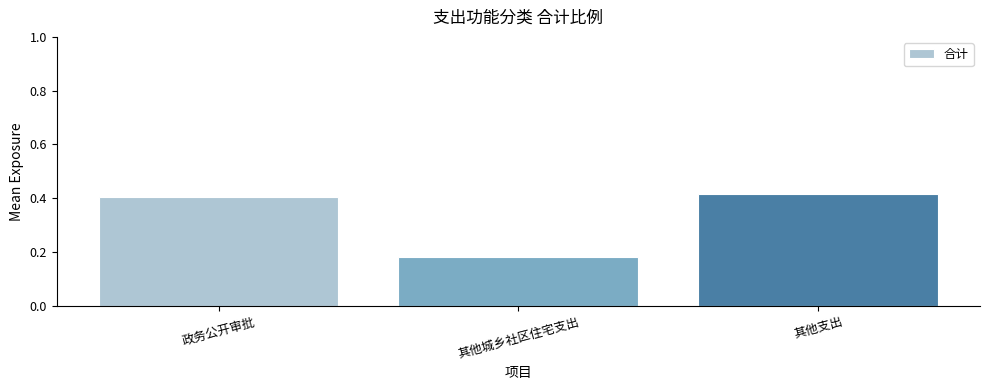

What is the change in value from 其他城乡社区住宅支出 to 其他支出?

+0.2